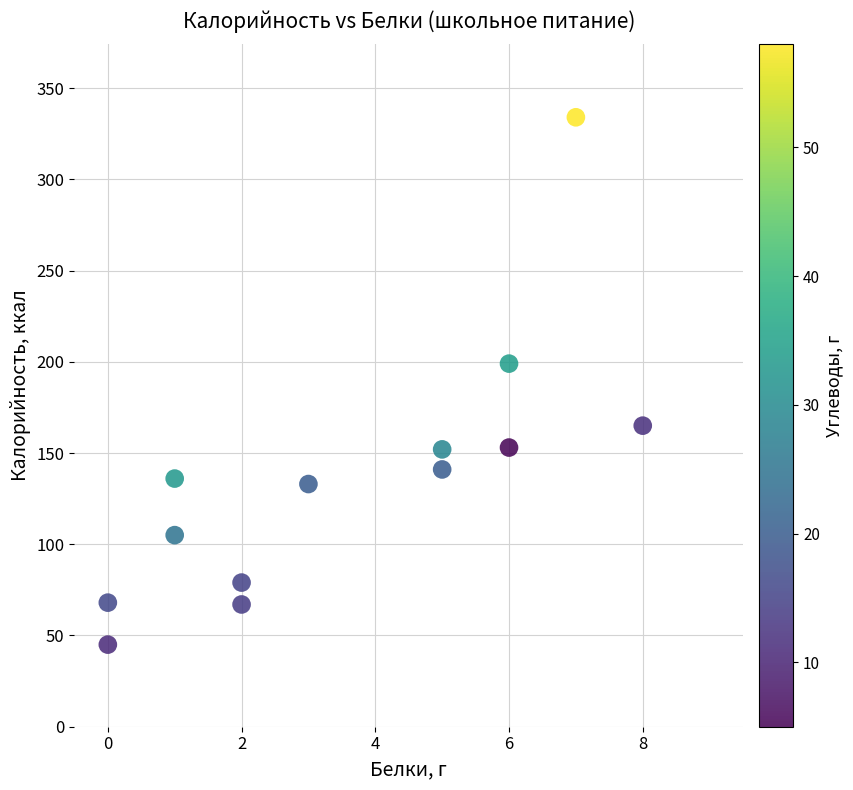

What is the range of X values (max minus min)?

8